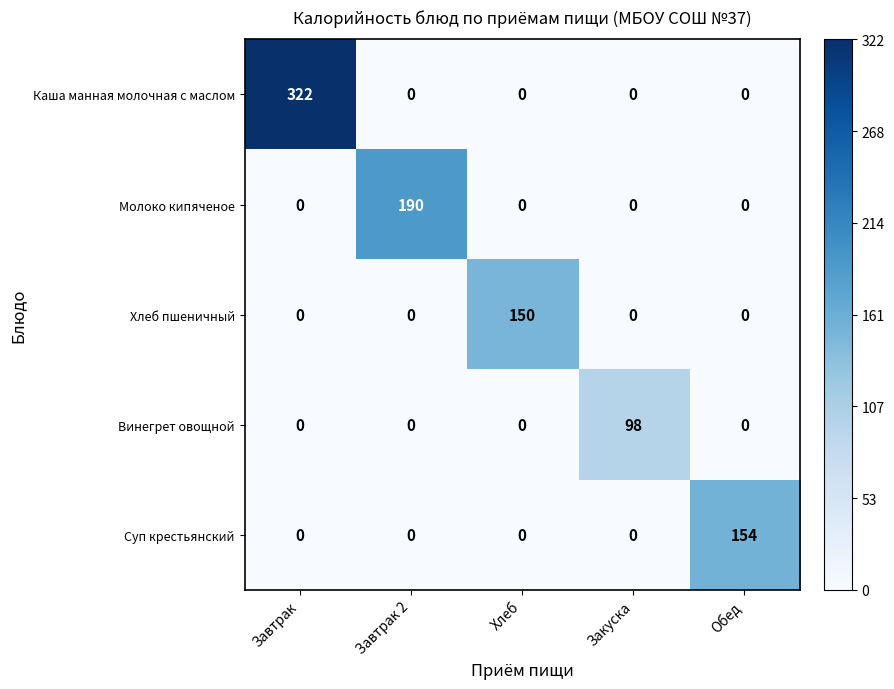

At how many categories does at least one series exceed 90?

5